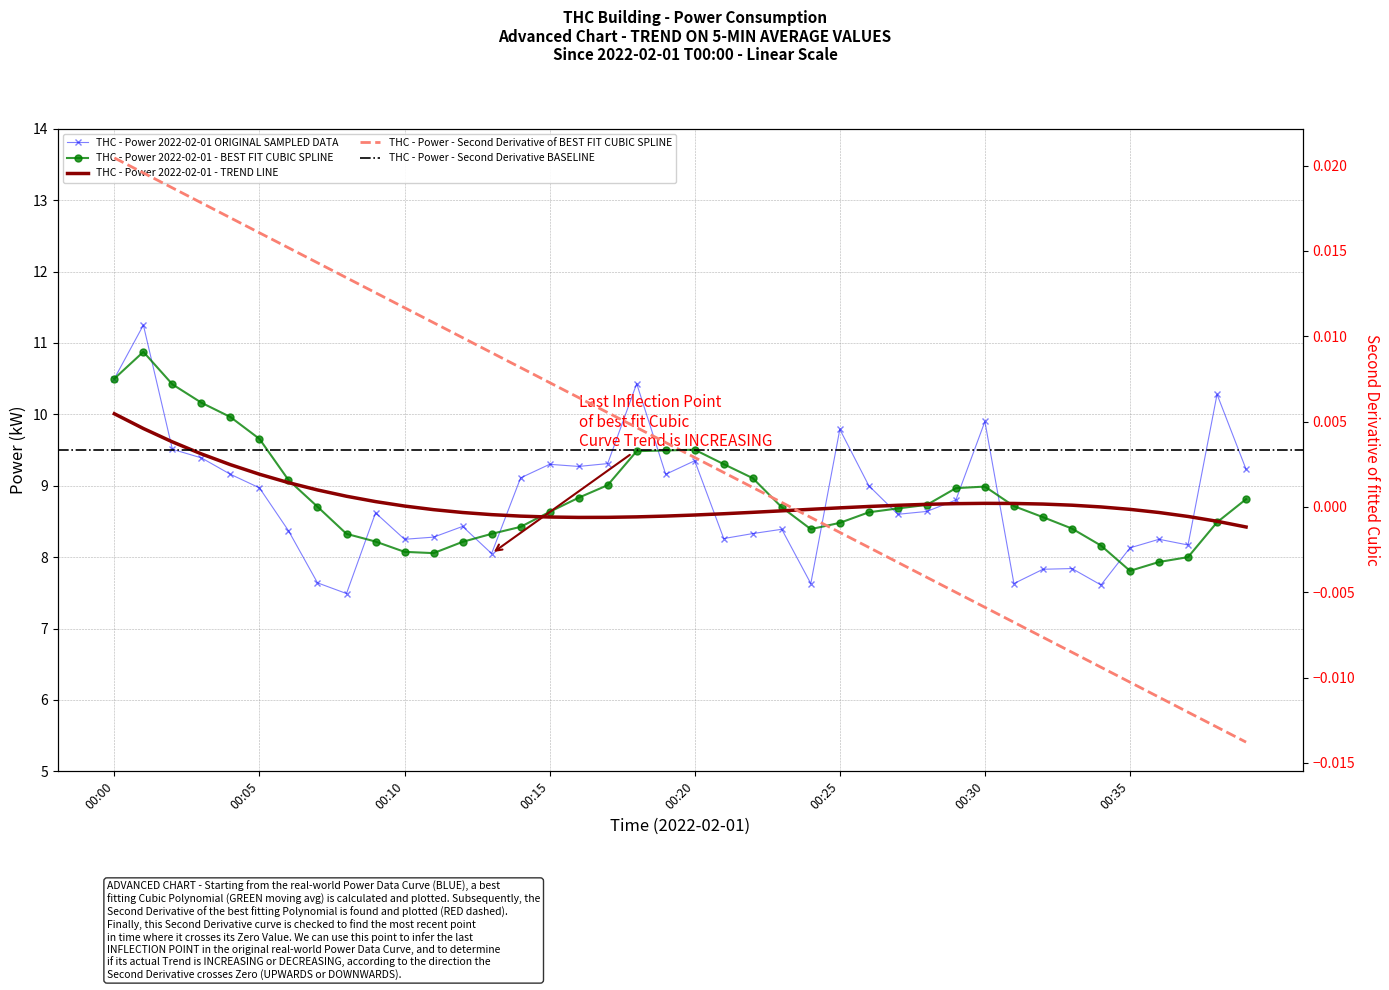

What value does the data have at 00:27?

8.6